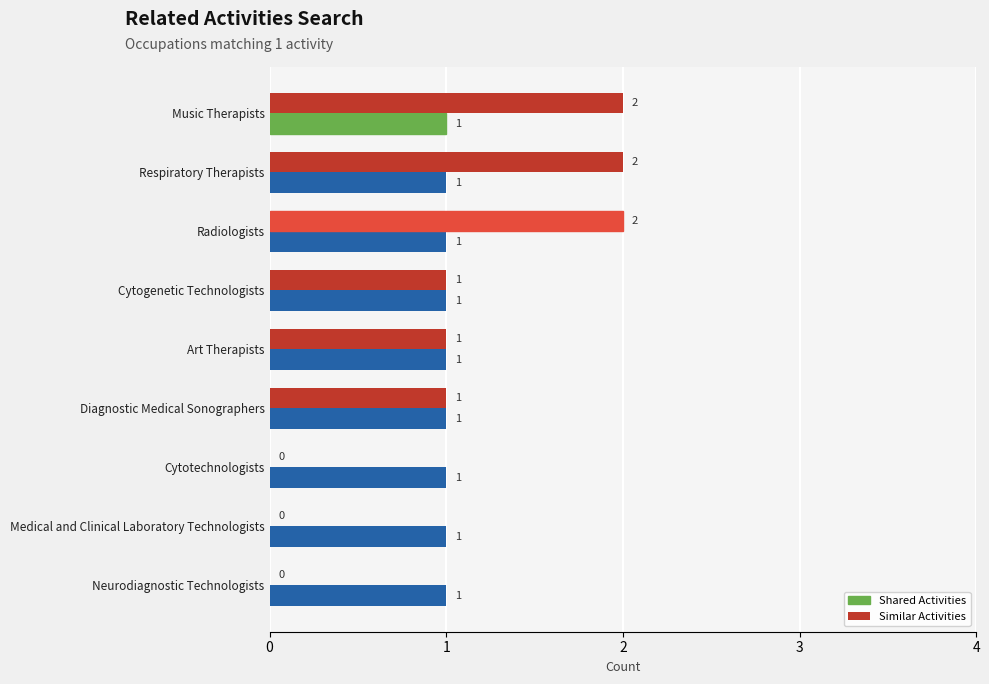

Is the value of Similar Activities at Cytotechnologists greater than the value of Shared Activities at Diagnostic Medical Sonographers?

No